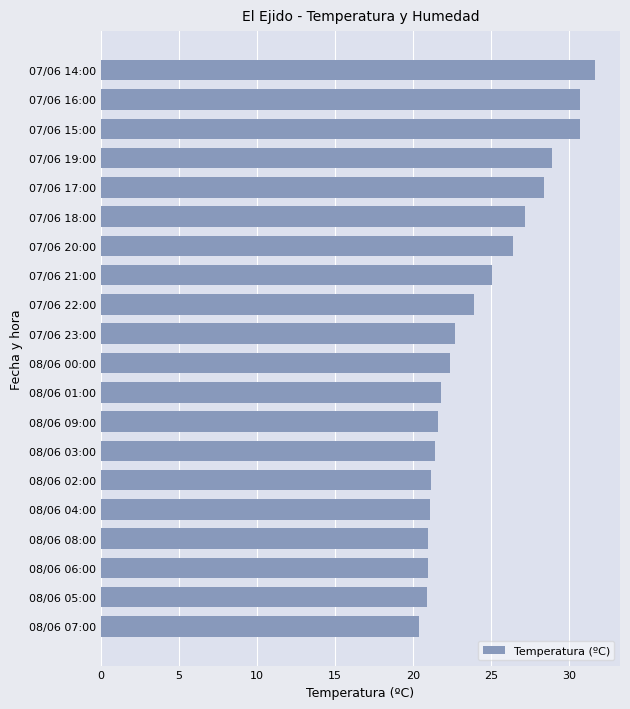

What is the difference between the second highest and minimum values?

10.3